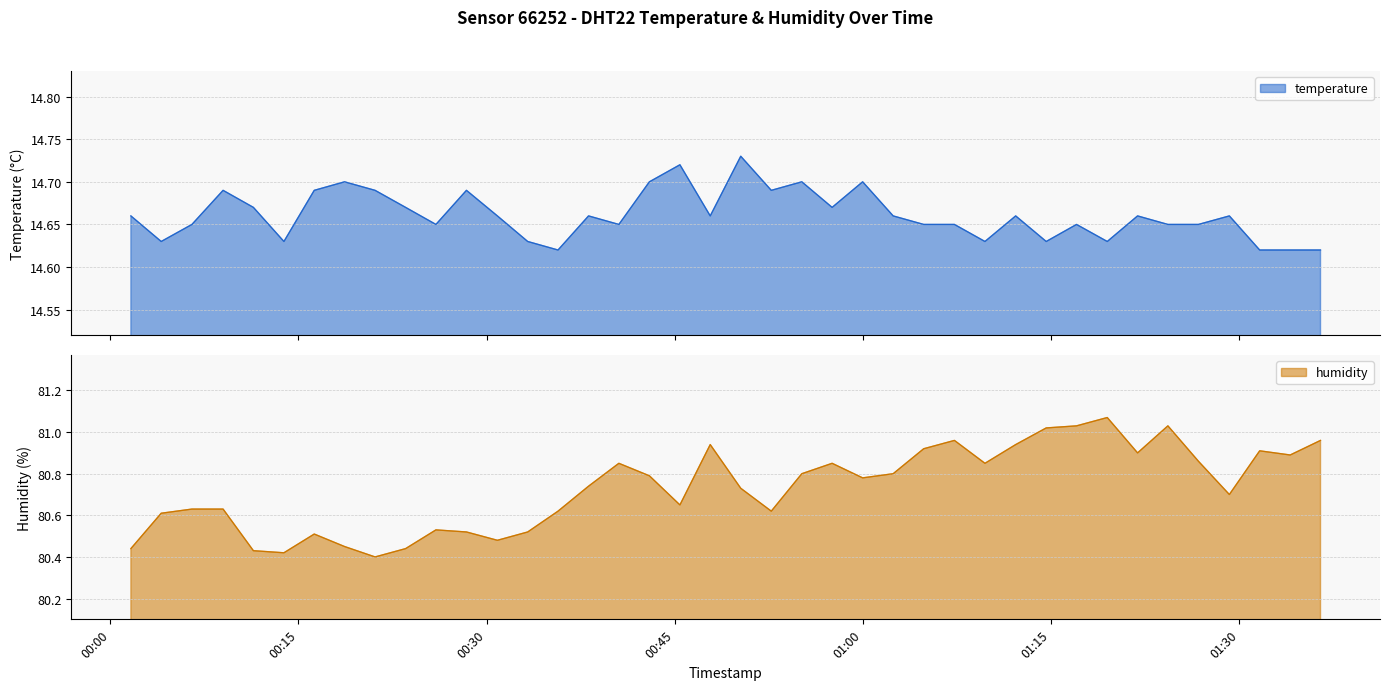

Is the value of temperature at 2024-02-15T01:36:29 greater than the value of humidity at 2024-02-15T00:55:08?

No